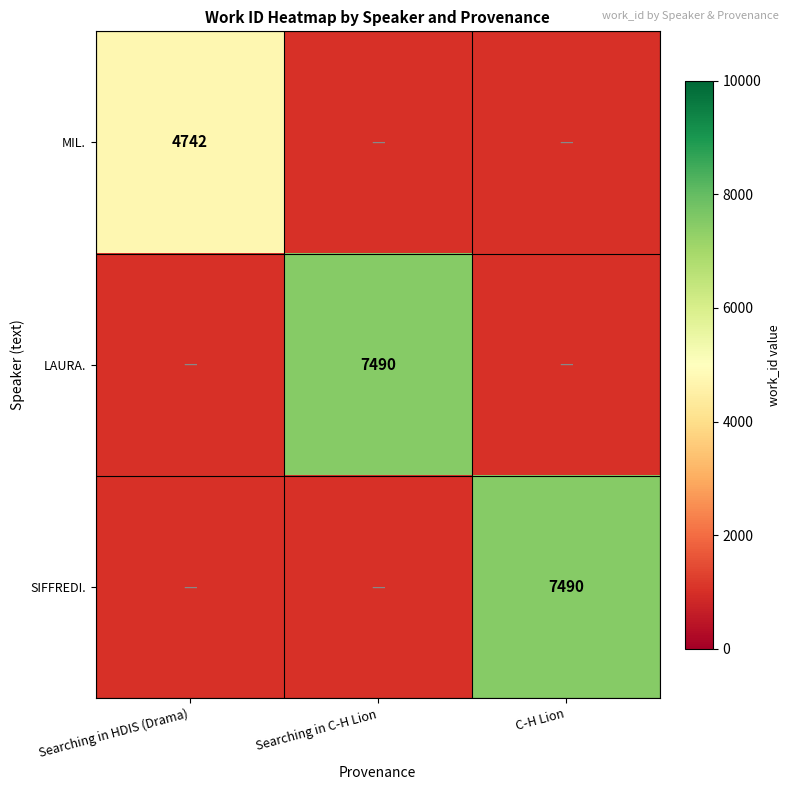

True or false: LAURA. has a value of 7490 at Searching in C-H Lion.

True